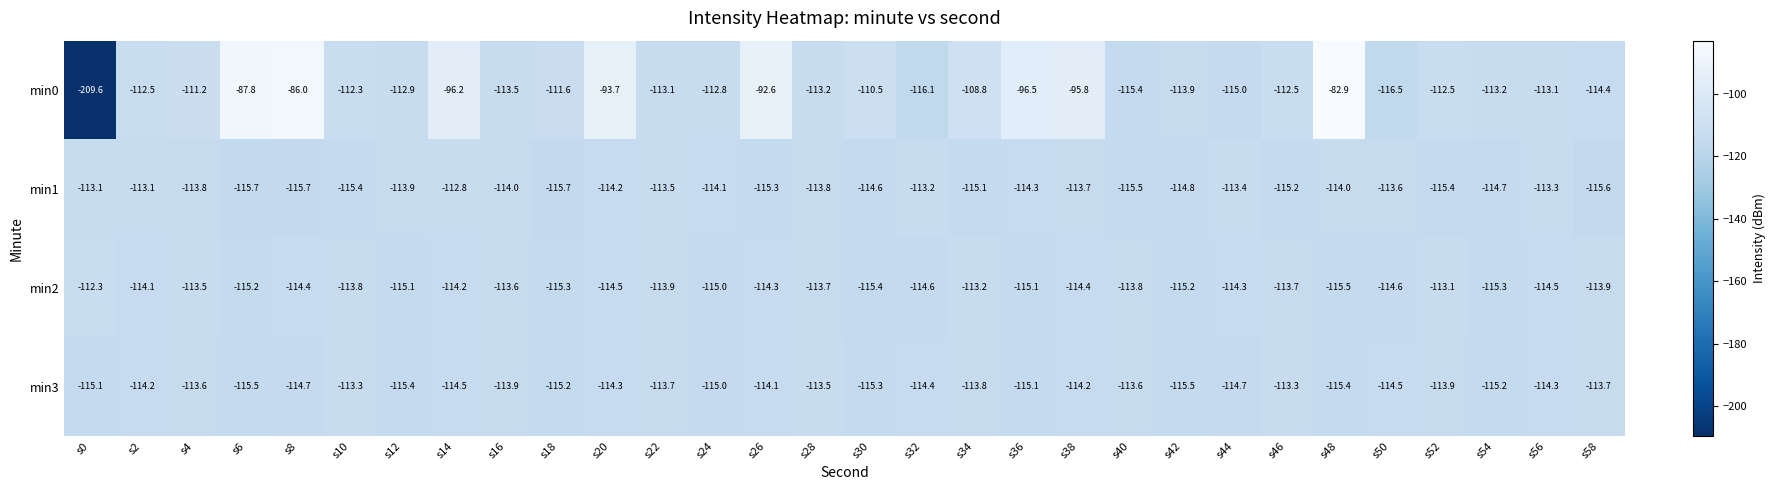

Which series has the largest range (max minus min)?

min0